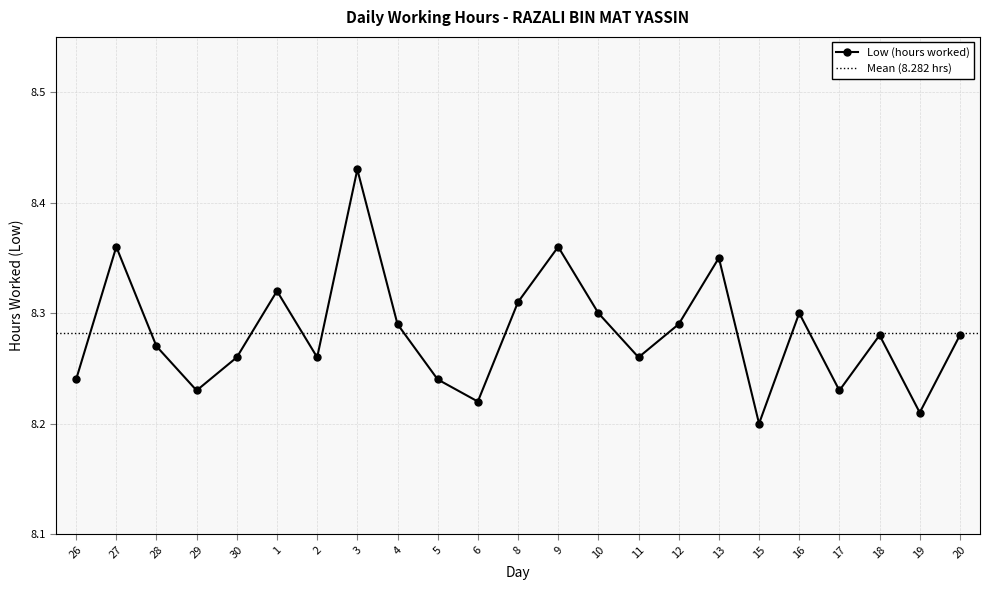

Read the value at 13.

8.3